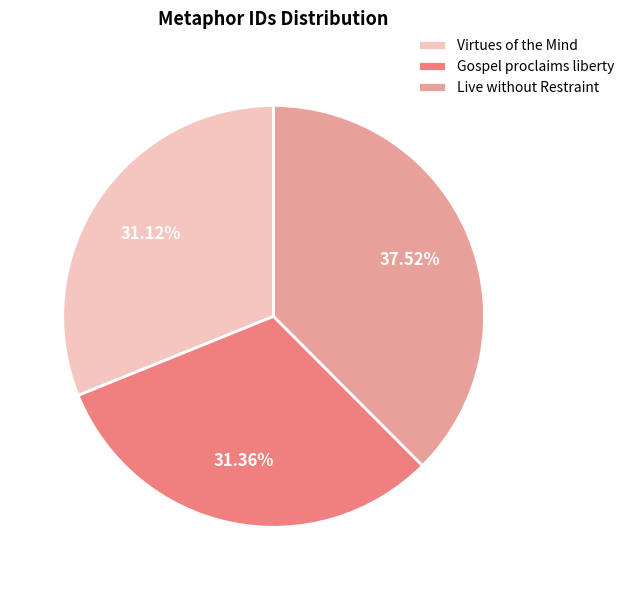

What is the largest slice in the pie chart?

Live without Restraint